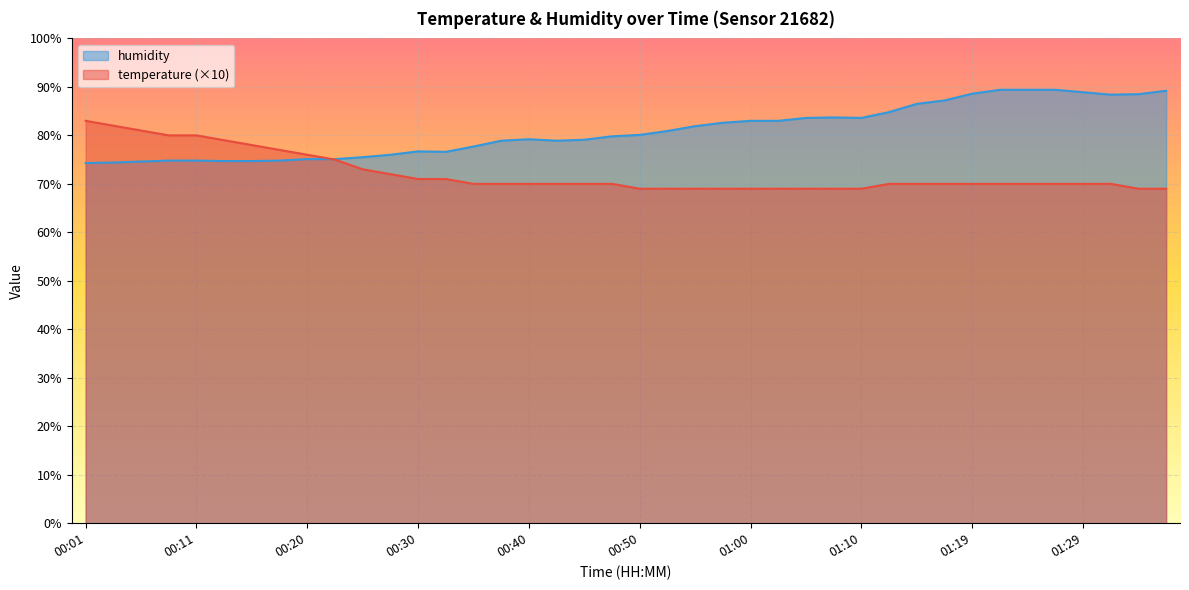

Which category has the lowest value across all series?

00:50